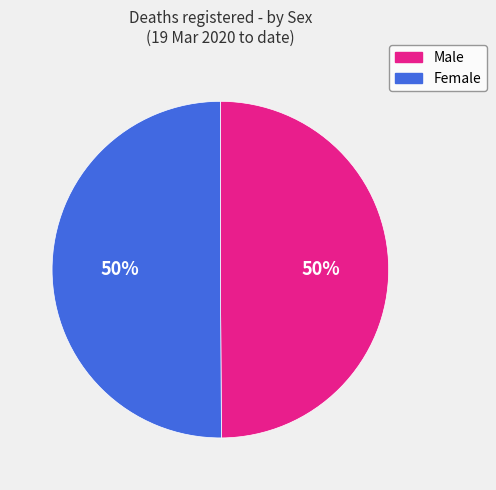

What percentage is the Female slice, to the nearest percent?

50%